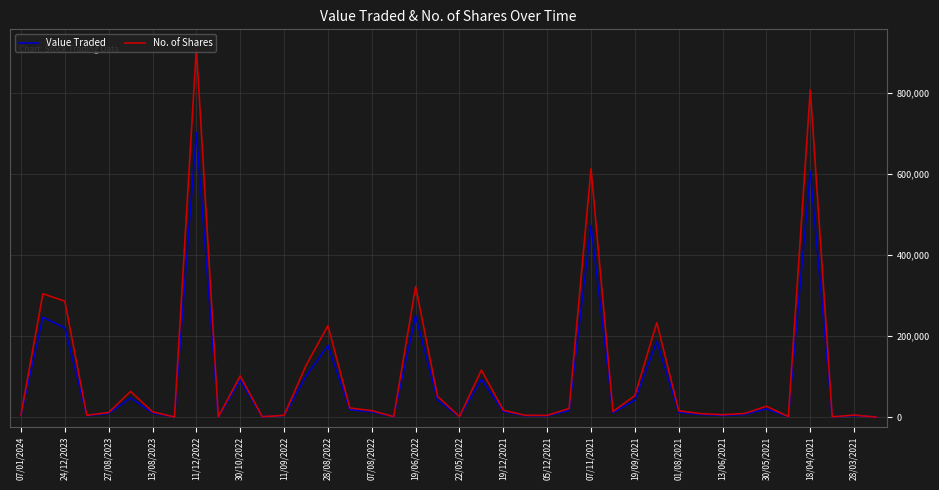

List the series in order of their peak value, lowest first.

Value Traded, No. of Shares